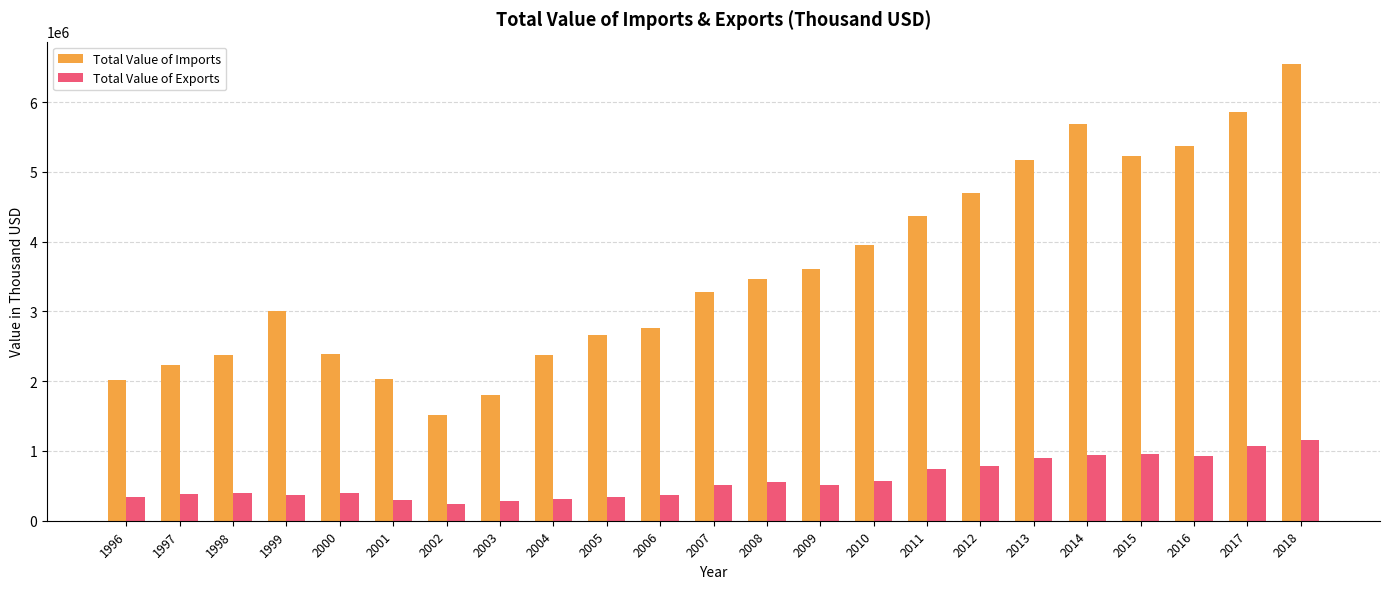

At which category is the sum across all series the highest?

2018